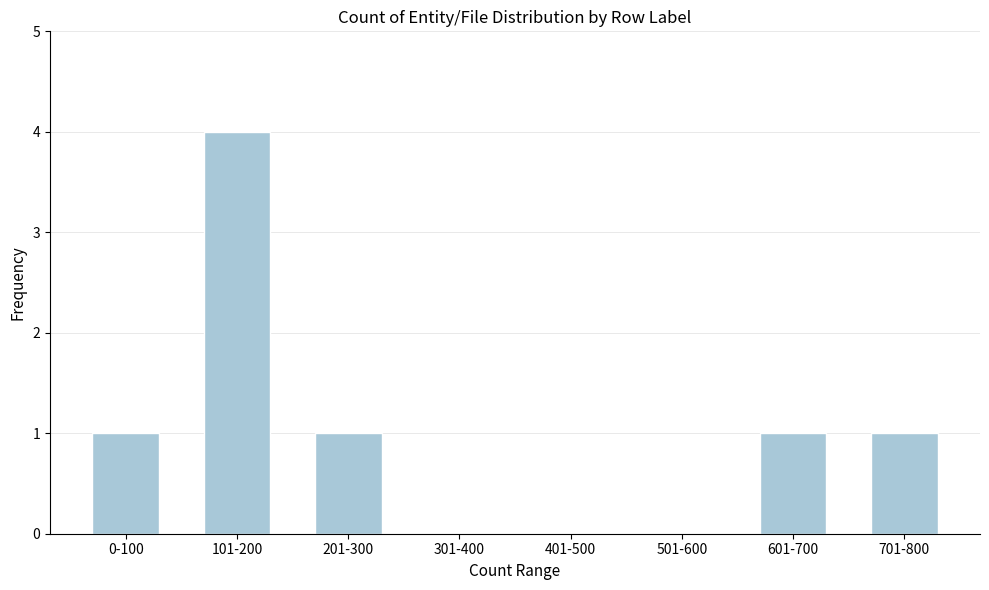

Reading right to left, what are all the values shown in this chart?

701-800=1	601-700=1	501-600=0	401-500=0	301-400=0	201-300=1	101-200=4	0-100=1